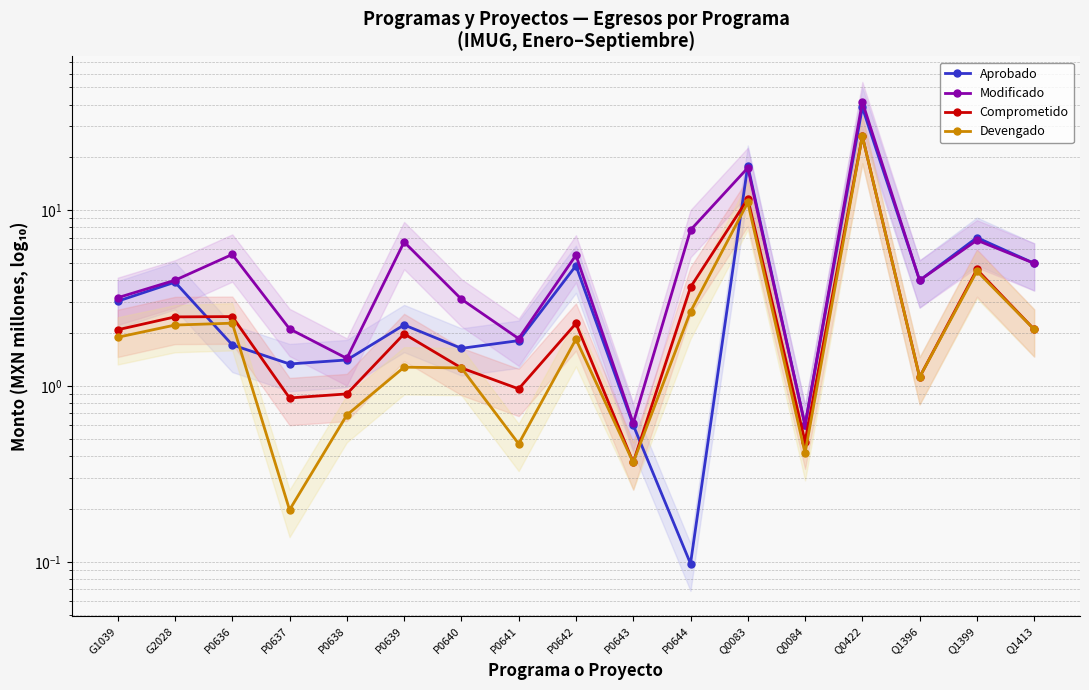

The value of Modificado at Q1413 is 5.0. True or false?

True